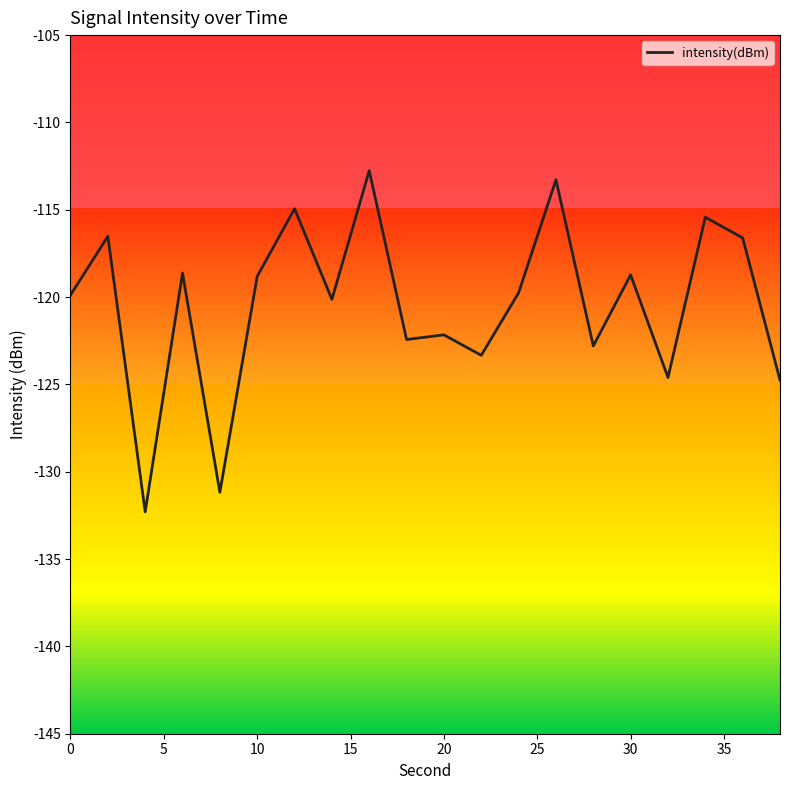

Reading right to left, extract all data points from this chart.

-124.8	-116.6	-115.4	-124.6	-118.7	-122.8	-113.3	-119.8	-123.3	-122.2	-122.4	-112.8	-120.1	-114.9	-118.8	-131.2	-118.6	-132.3	-116.5	-119.9